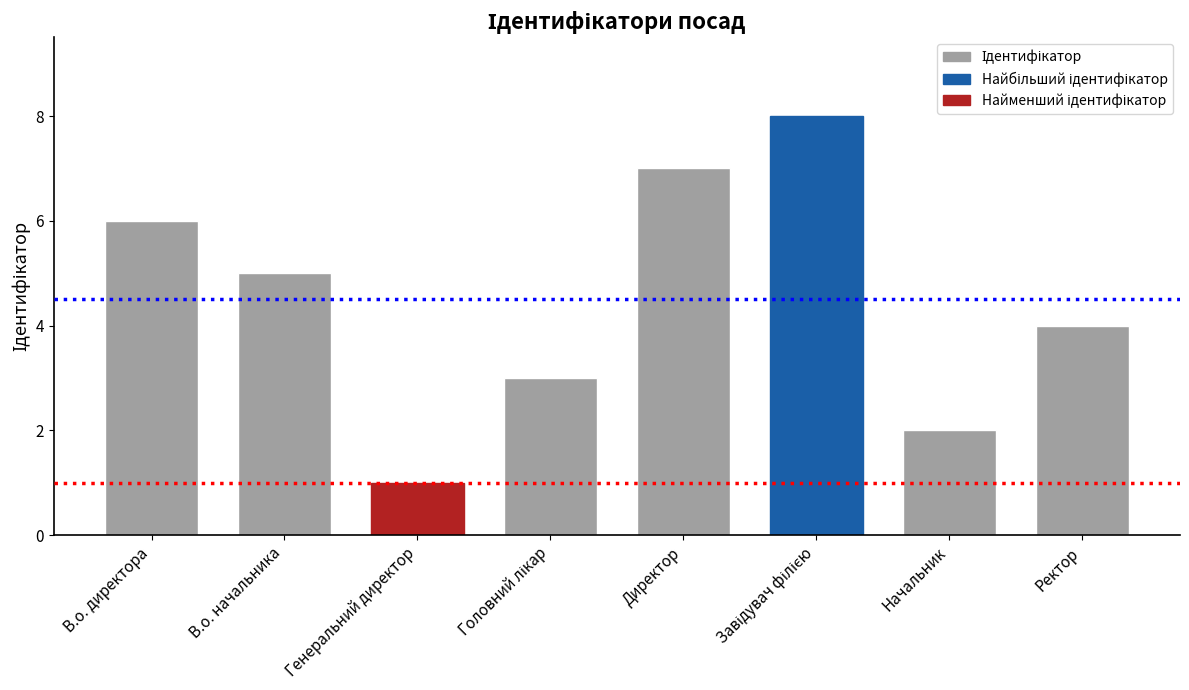

What value does the data have at В.о. директора?

6